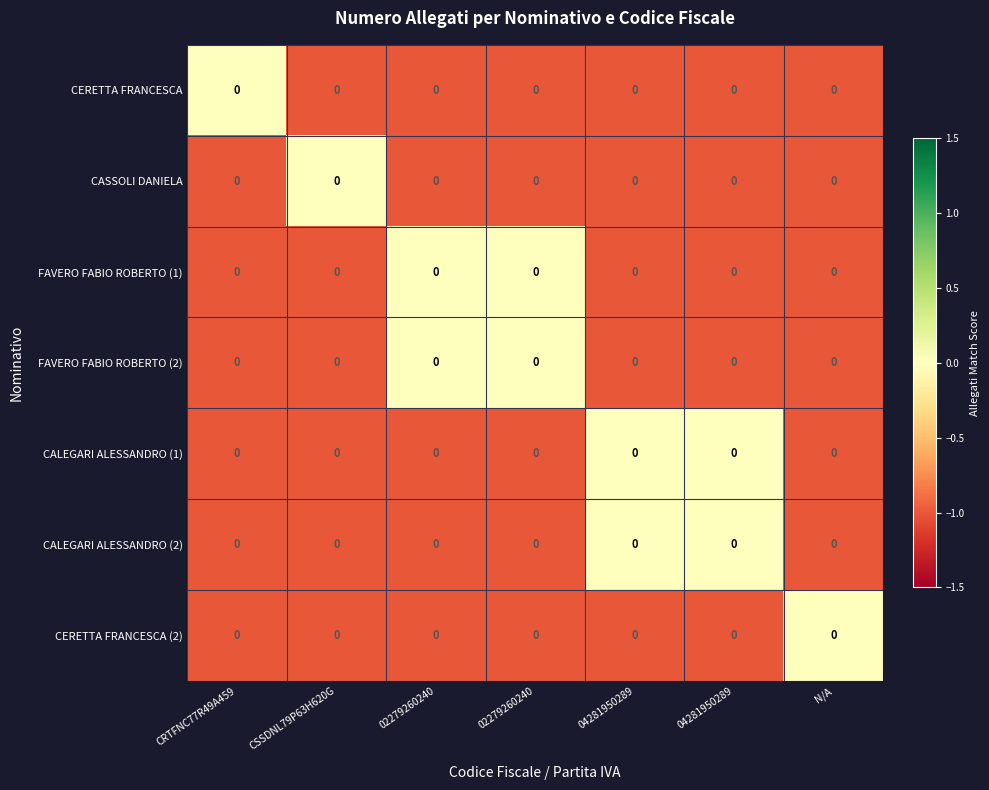

Reading left to right, transcribe all the data shown in this chart.

CERETTA FRANCESCA: CRTFNC77R49A459=0	CSSDNL79P63H620G=0	02279260240=0	02279260240=0	04281950289=0	04281950289=0	N/A=0
CASSOLI DANIELA: CRTFNC77R49A459=0	CSSDNL79P63H620G=0	02279260240=0	02279260240=0	04281950289=0	04281950289=0	N/A=0
FAVERO FABIO ROBERTO (1): CRTFNC77R49A459=0	CSSDNL79P63H620G=0	02279260240=0	02279260240=0	04281950289=0	04281950289=0	N/A=0
FAVERO FABIO ROBERTO (2): CRTFNC77R49A459=0	CSSDNL79P63H620G=0	02279260240=0	02279260240=0	04281950289=0	04281950289=0	N/A=0
CALEGARI ALESSANDRO (1): CRTFNC77R49A459=0	CSSDNL79P63H620G=0	02279260240=0	02279260240=0	04281950289=0	04281950289=0	N/A=0
CALEGARI ALESSANDRO (2): CRTFNC77R49A459=0	CSSDNL79P63H620G=0	02279260240=0	02279260240=0	04281950289=0	04281950289=0	N/A=0
CERETTA FRANCESCA (2): CRTFNC77R49A459=0	CSSDNL79P63H620G=0	02279260240=0	02279260240=0	04281950289=0	04281950289=0	N/A=0